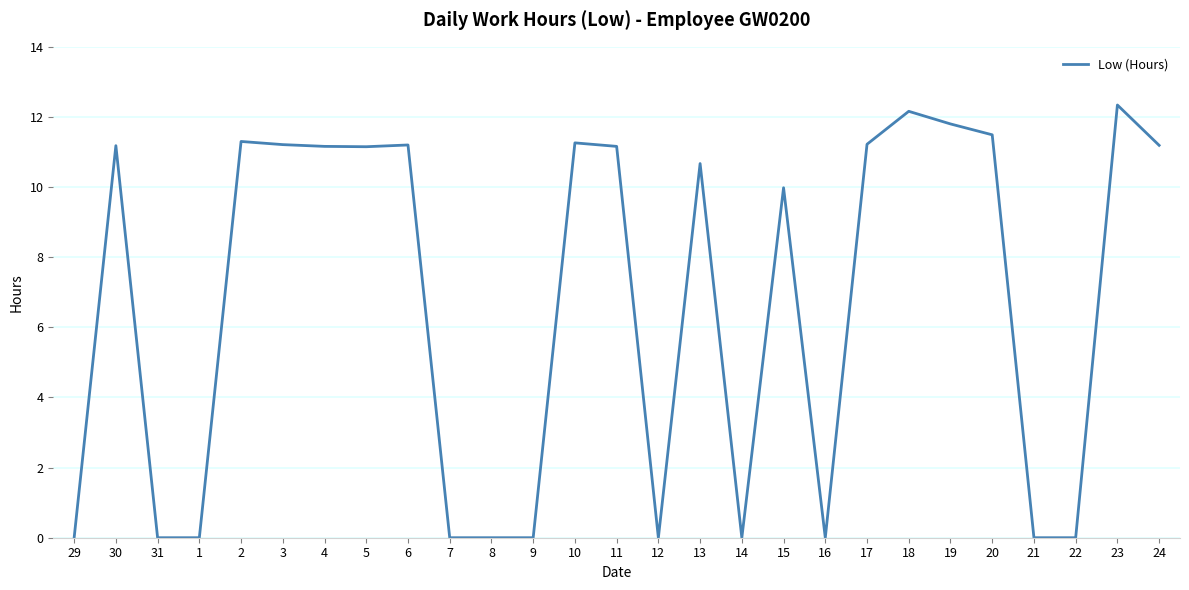

What is the maximum value shown in the chart?

12.3